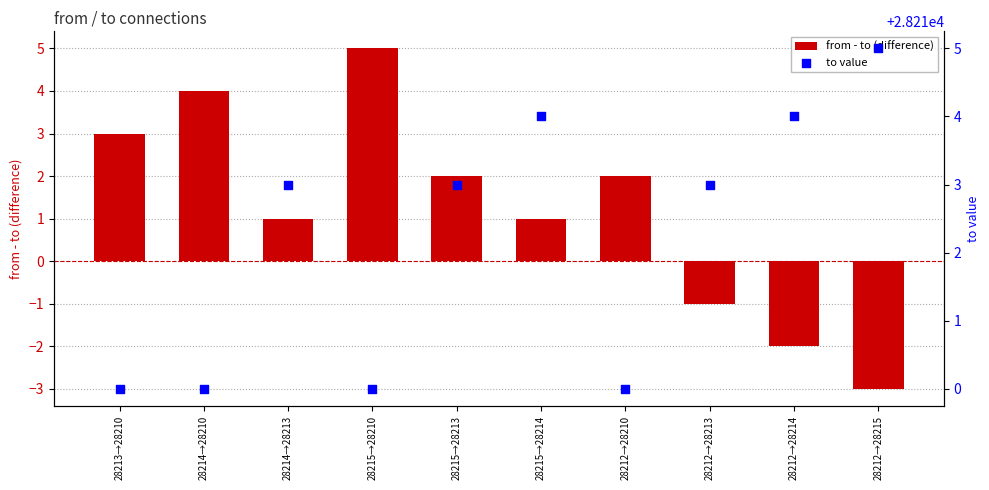

Which series has the widest spread of Y values?

from - to (difference)